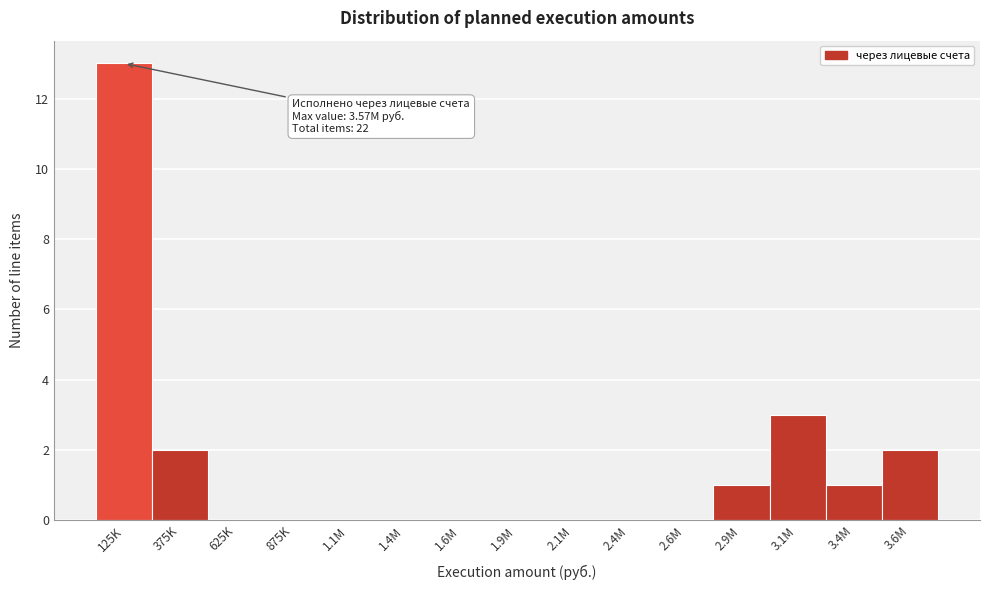

Reading left to right, transcribe all the data shown in this chart.

125K=13	375K=2	625K=0	875K=0	1.1M=0	1.4M=0	1.6M=0	1.9M=0	2.1M=0	2.4M=0	2.6M=0	2.9M=1	3.1M=3	3.4M=1	3.6M=2